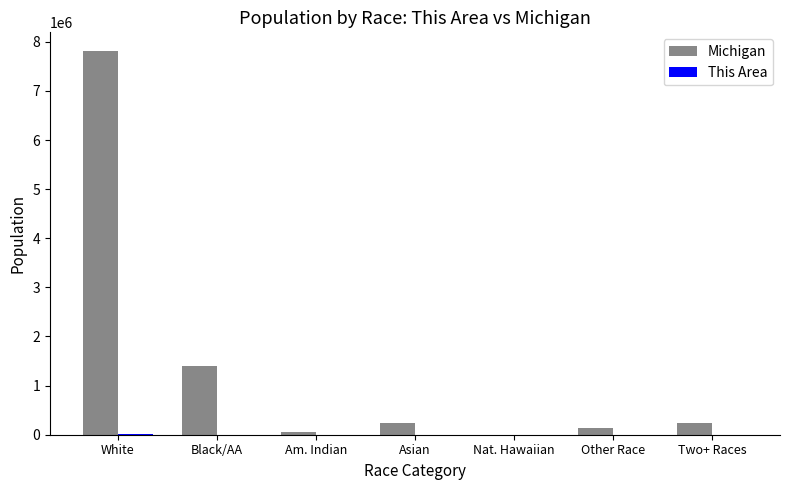

How many categories are shown in the chart?

7